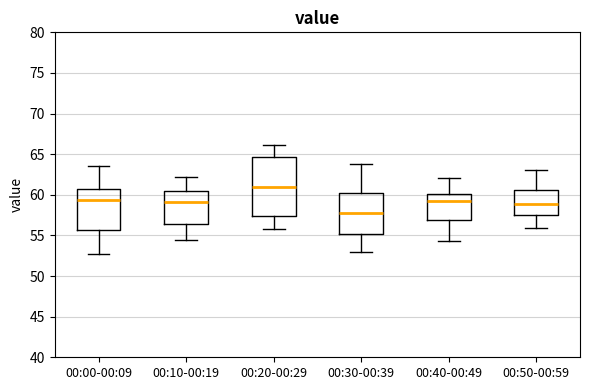

Where does the median line of the box for 00:30-00:39 sit on the y-axis? The values are not printed on the chart, so give them approximately, as read against the axis.

58.0